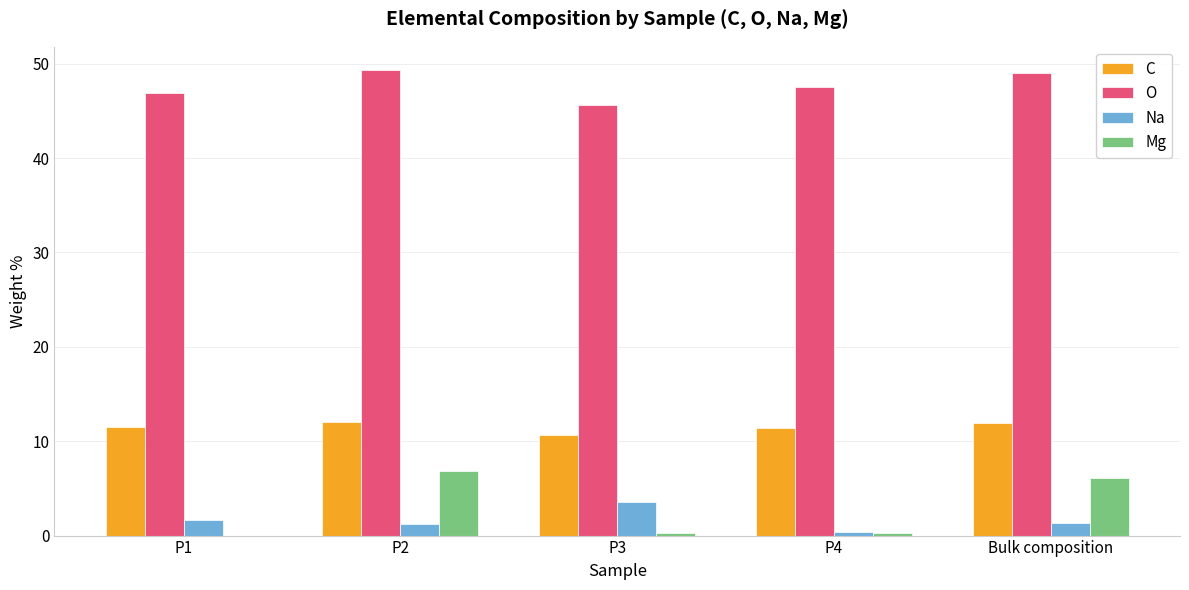

What is the maximum value for Mg?

6.8